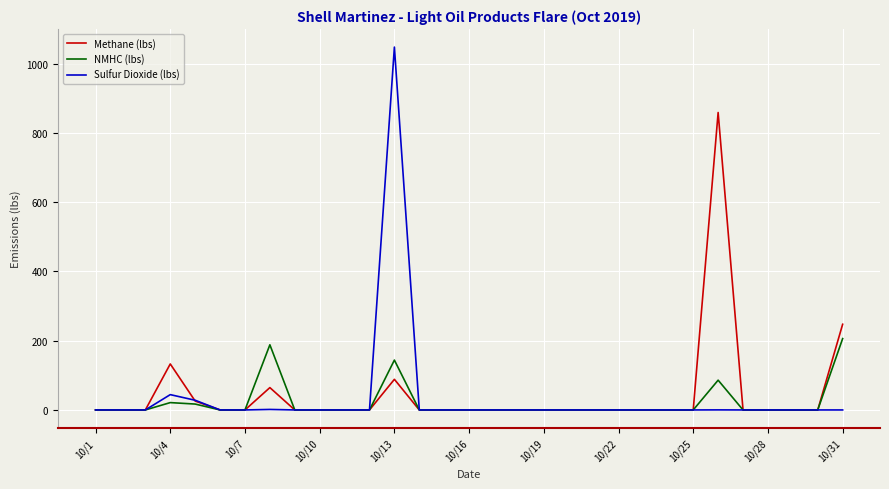

What are all the series names shown in the legend?

Methane (lbs), NMHC (lbs), Sulfur Dioxide (lbs)